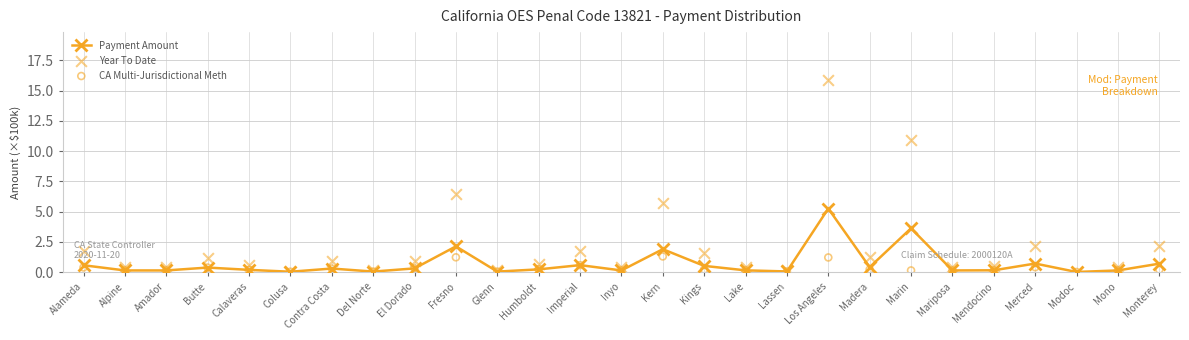

At which category is the sum across all series the highest?

Los Angeles